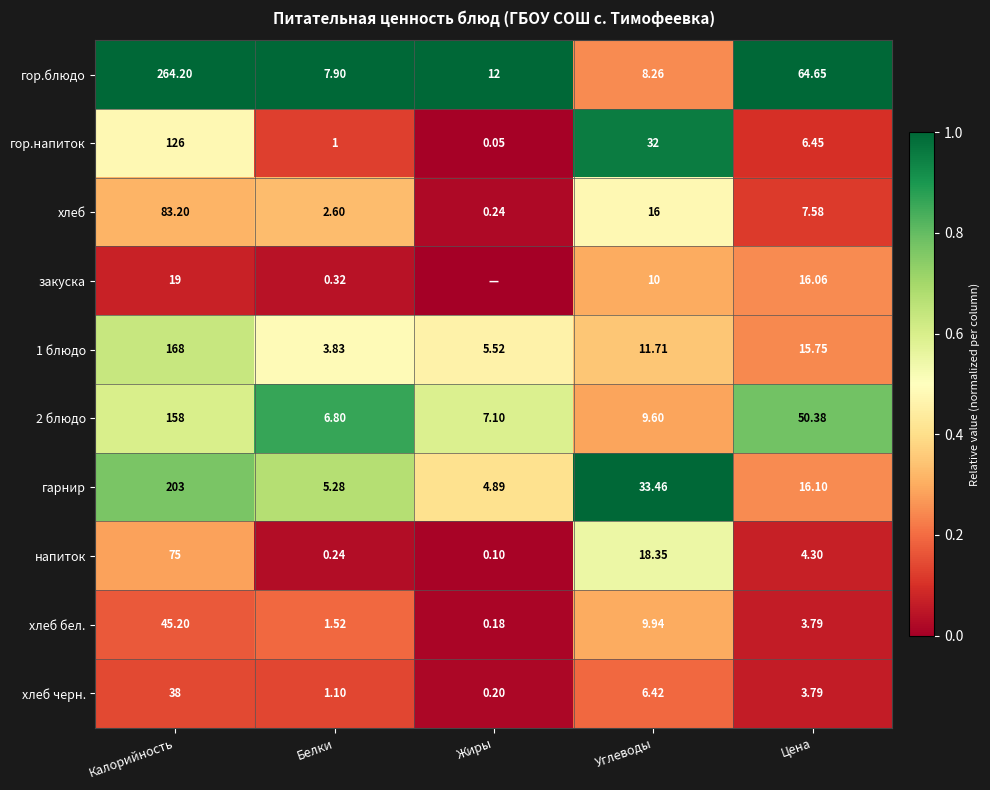

Where is хлеб черн. nearest to the value 19?

Углеводы